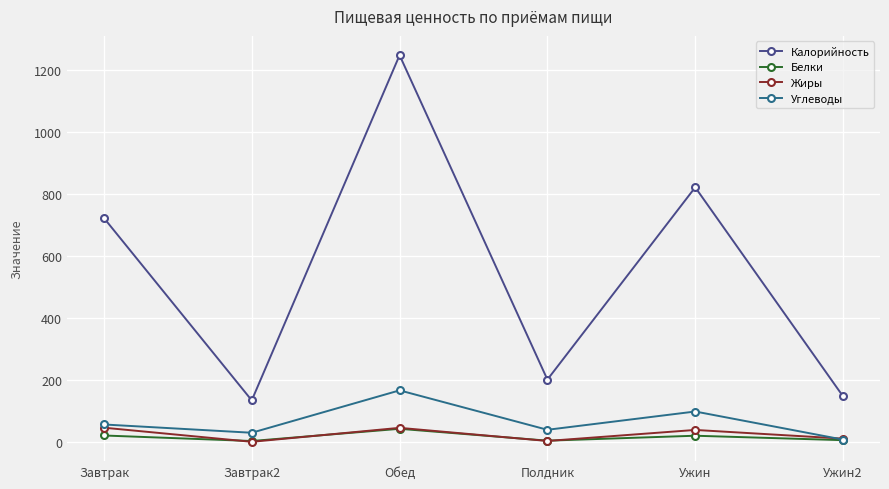

What is the maximum value shown in the chart?

1247.0